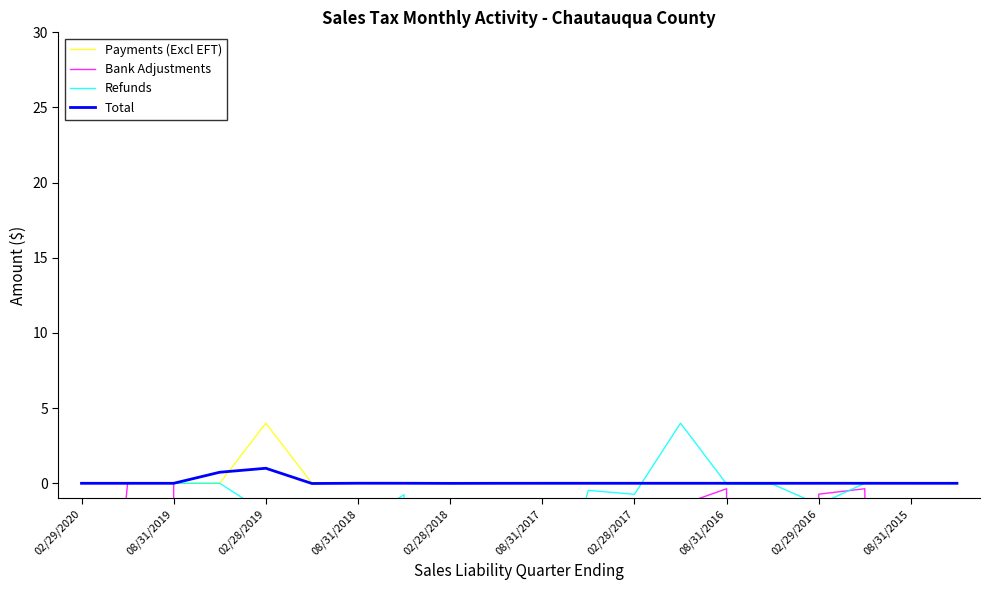

How many data points in Total are less than 0?

6